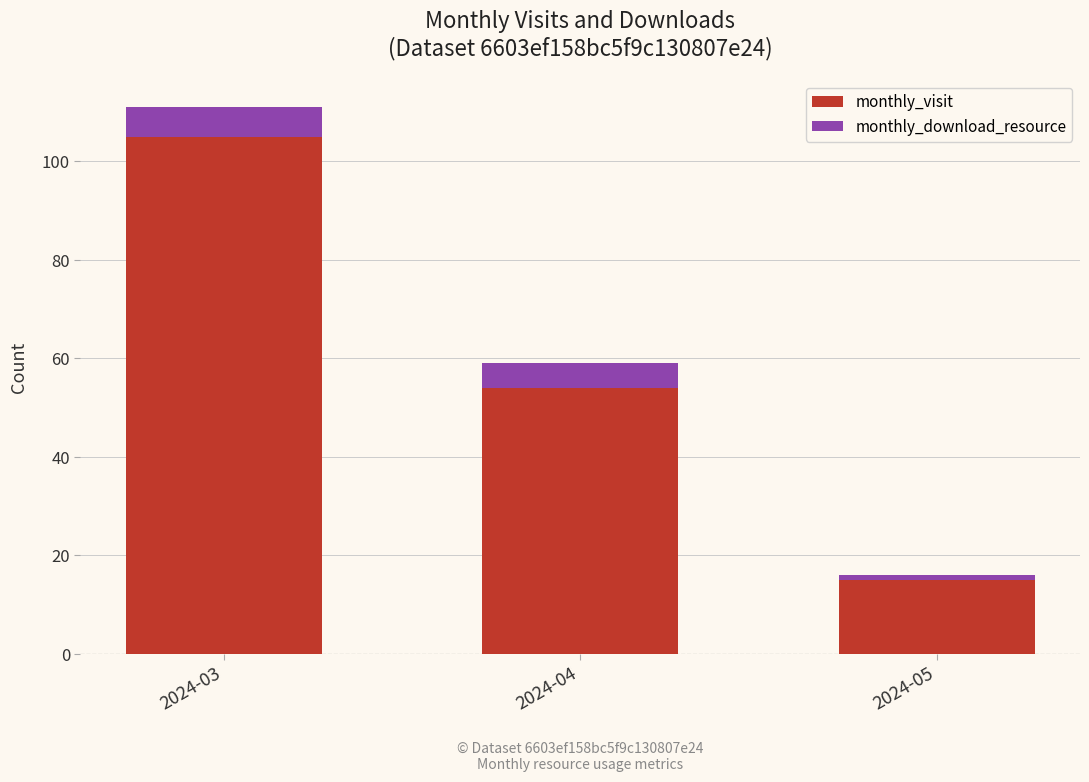

At which label does monthly_visit reach its minimum?

2024-05